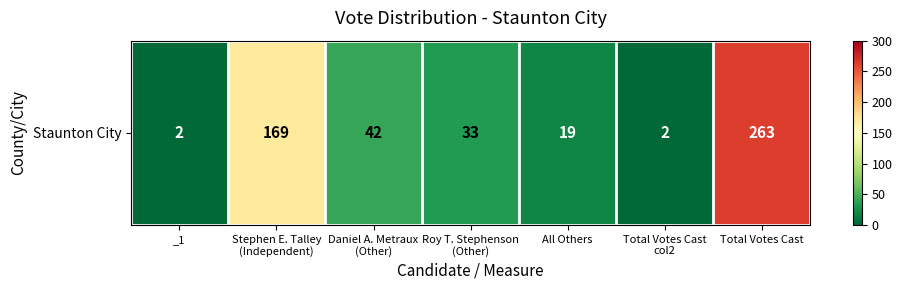

Which label corresponds to the largest value in the chart?

Total Votes Cast